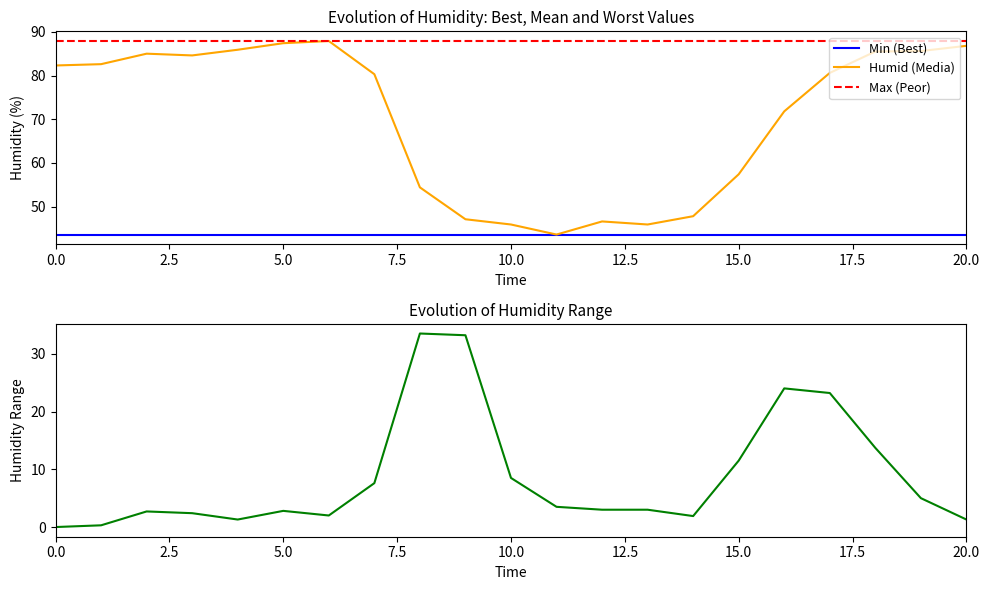

What is the difference between the highest and lowest values at 10?

79.4